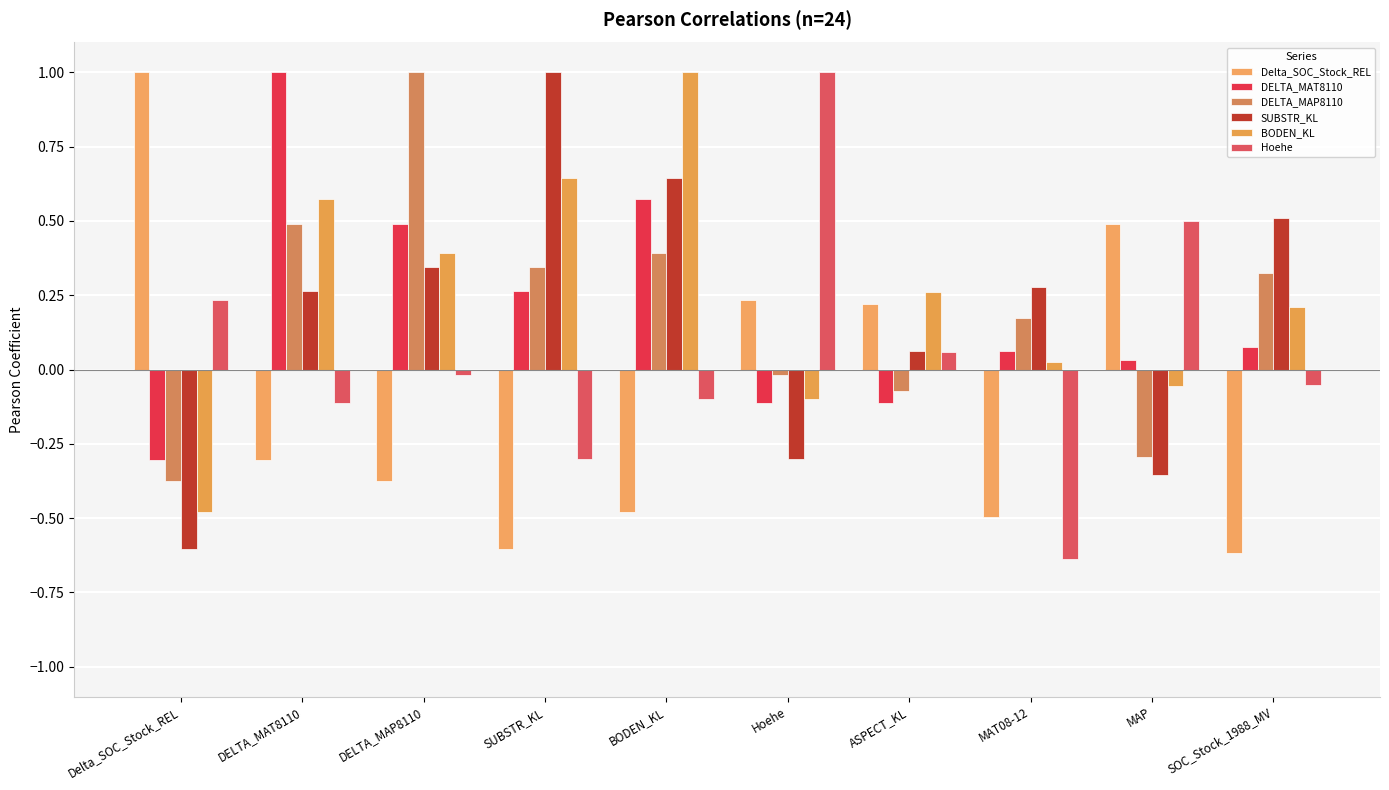

What is the smallest value displayed?

-0.6